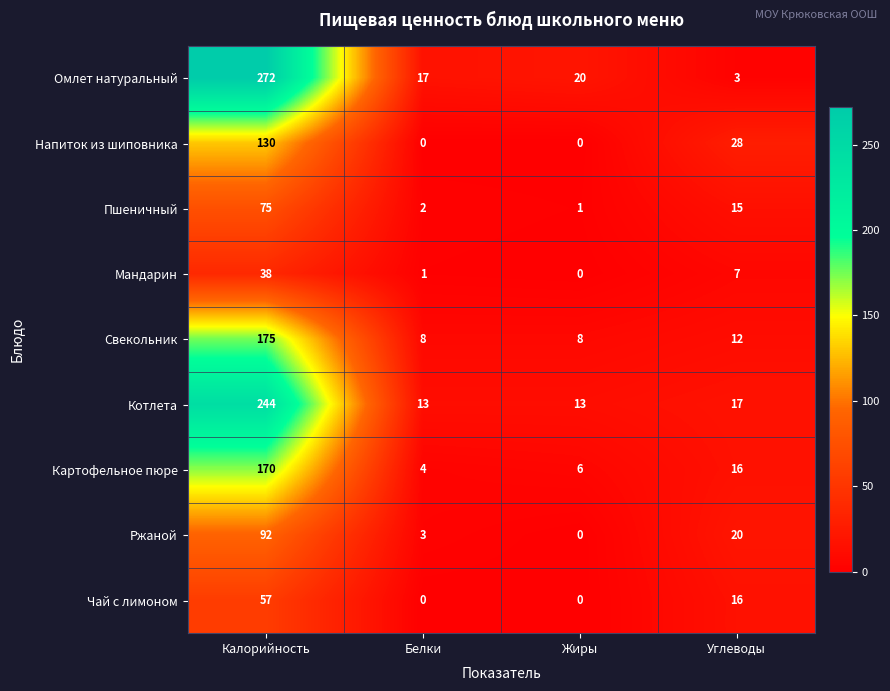

What is the difference between the second highest and second lowest values in the Чай с лимоном series?

16